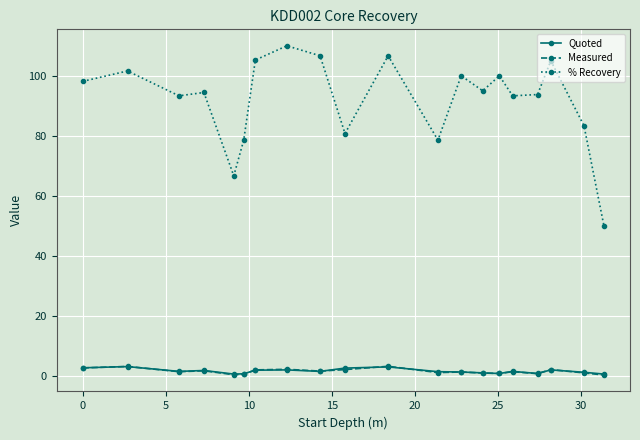

Which series has the largest total across all categories?

% Recovery